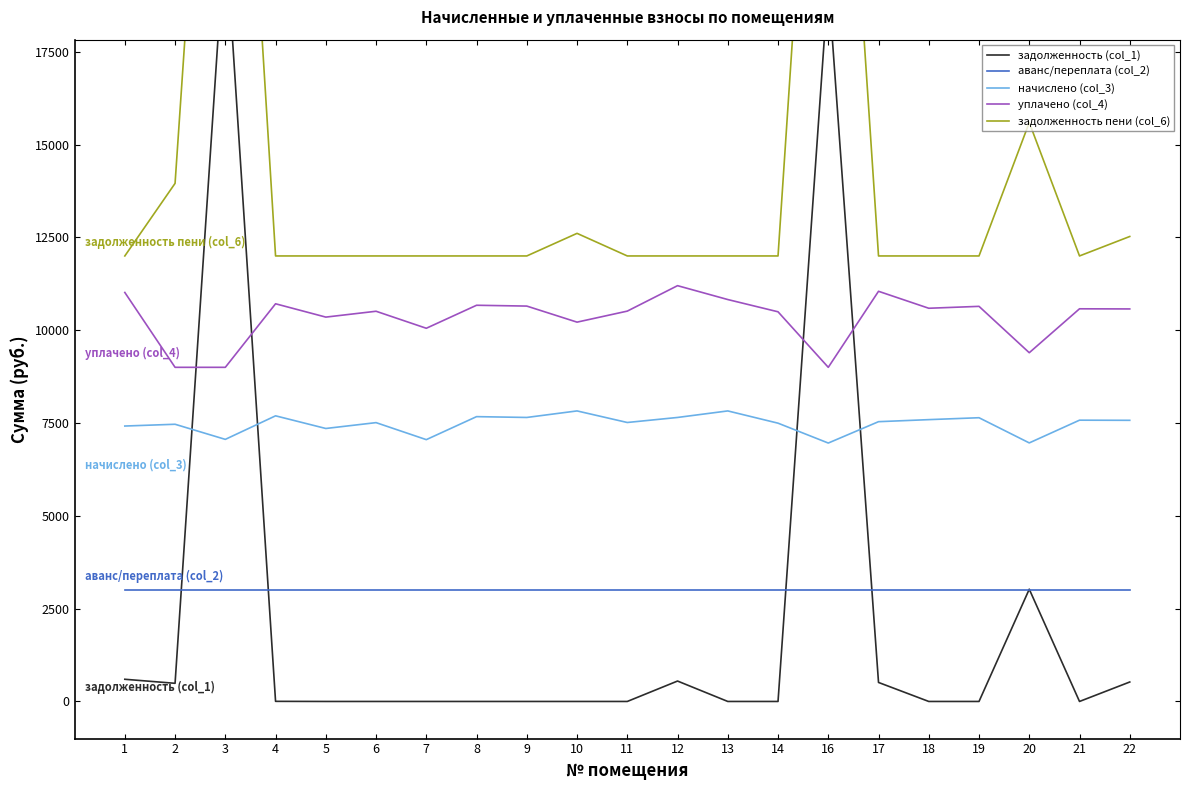

Is it true that задолженность пени (col_6) equals 15594.2 at 20?

True